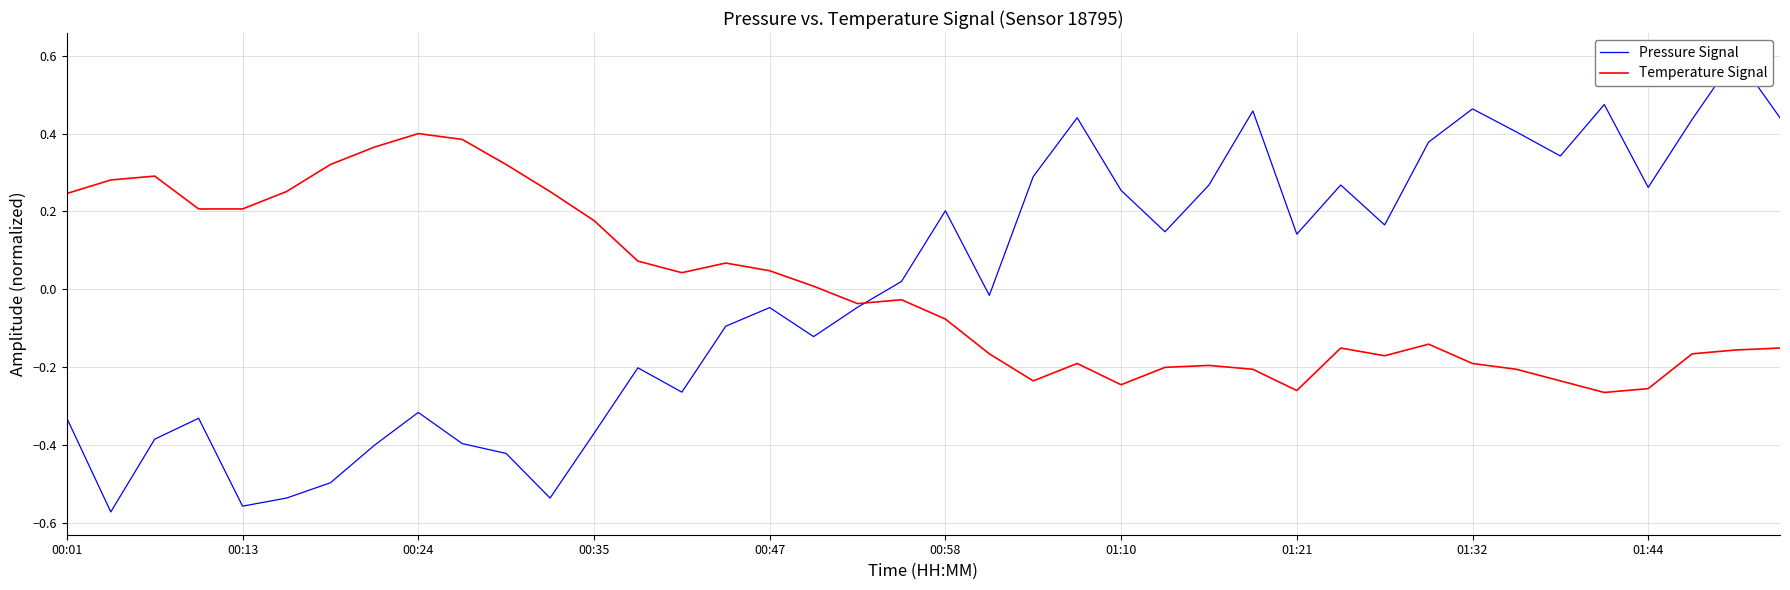

What value does the Pressure Signal series have at 01:44?

0.3